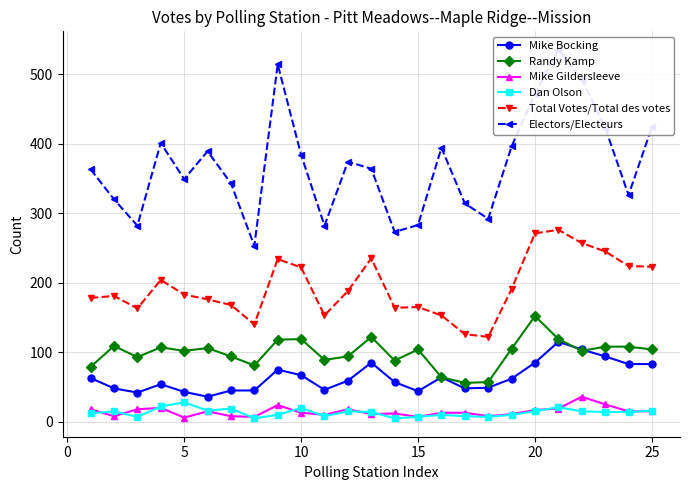

True or false: Randy Kamp and Mike Gildersleeve intersect in this chart.

False